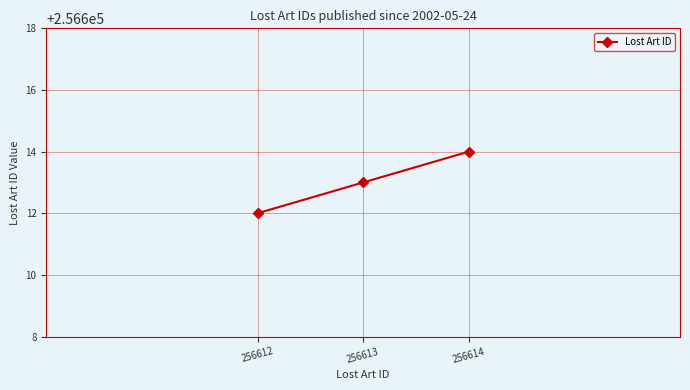

Rank the categories by value from highest to lowest.

256614, 256613, 256612